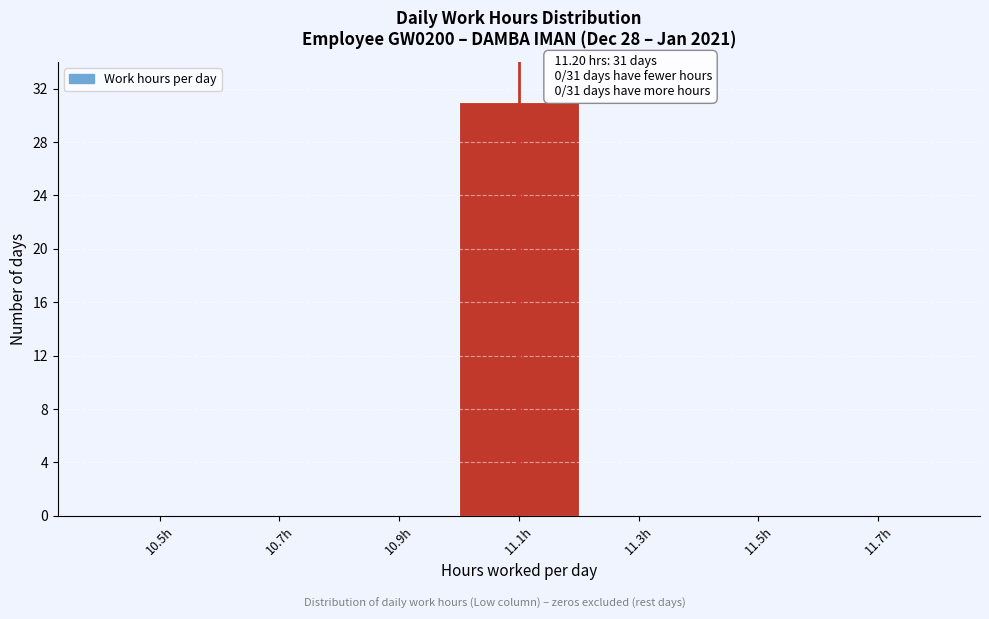

Reading right to left, what are all the values shown in this chart?

11.7h=0	11.5h=0	11.3h=0	11.1h=31	10.9h=0	10.7h=0	10.5h=0